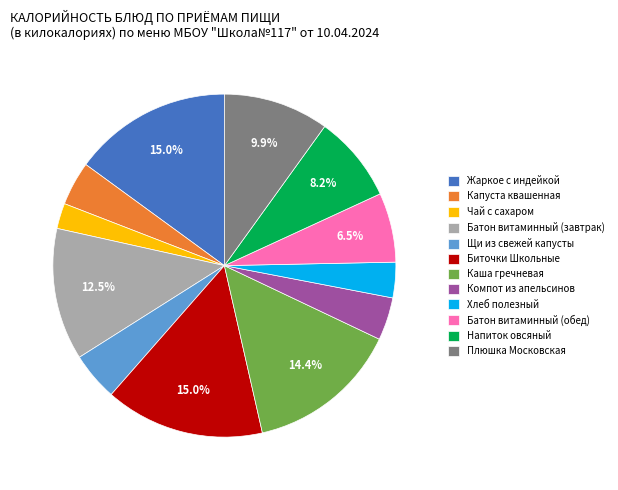

Does any single category account for the majority?

No